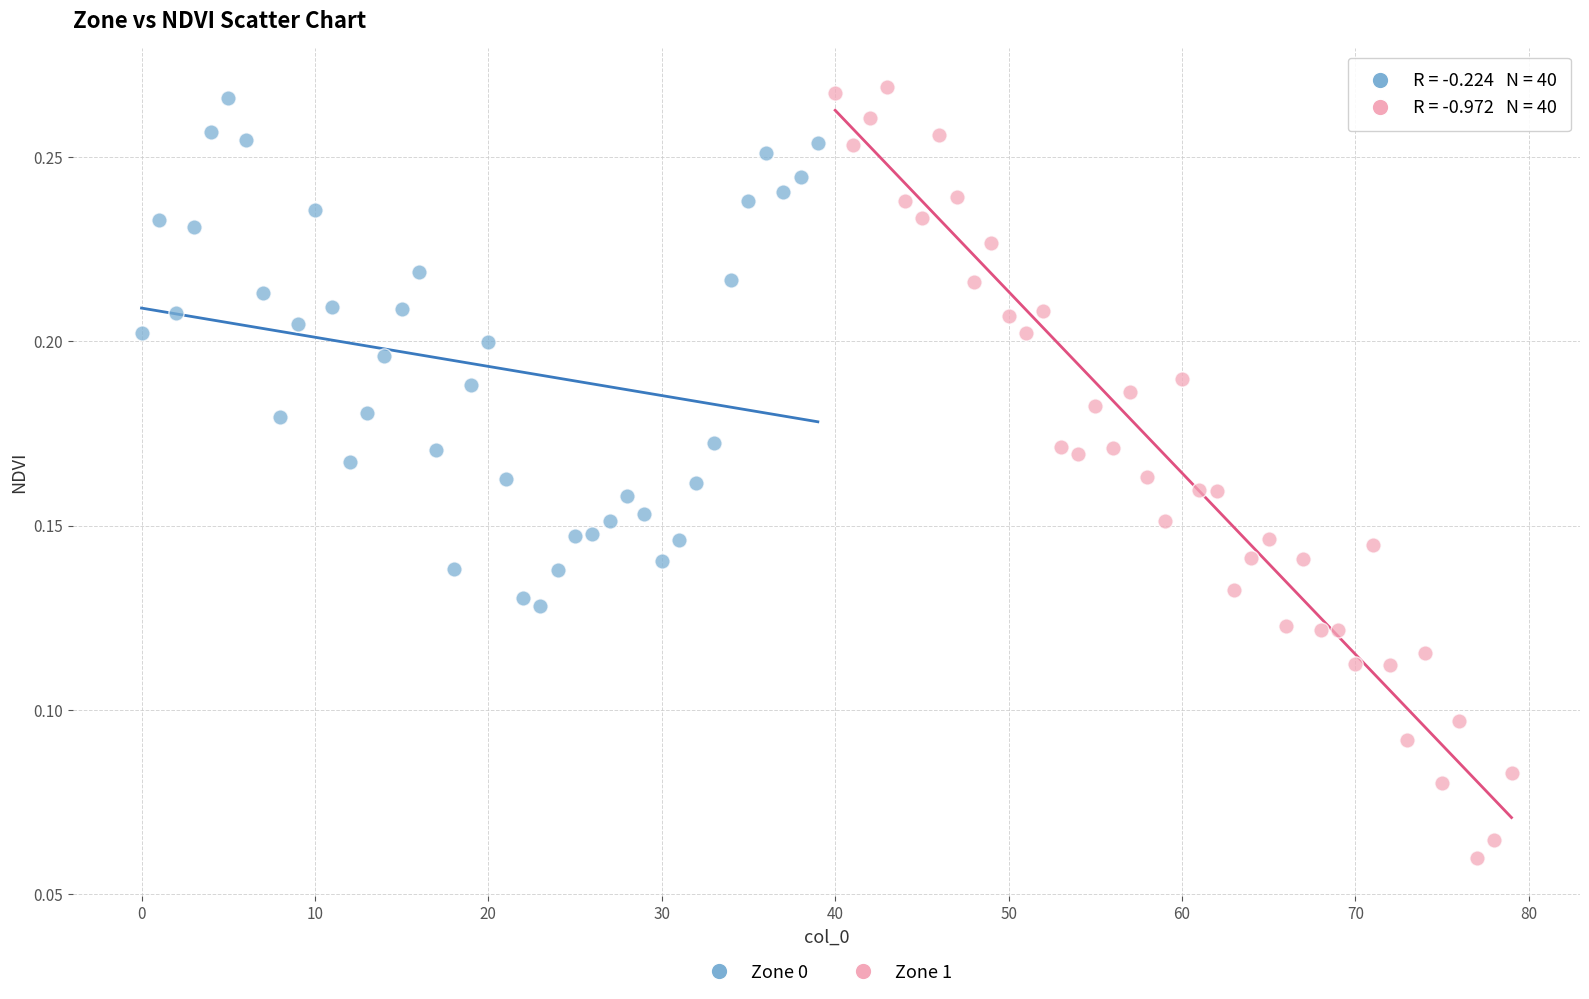

Which series contains the lowest Y value?

Zone 1